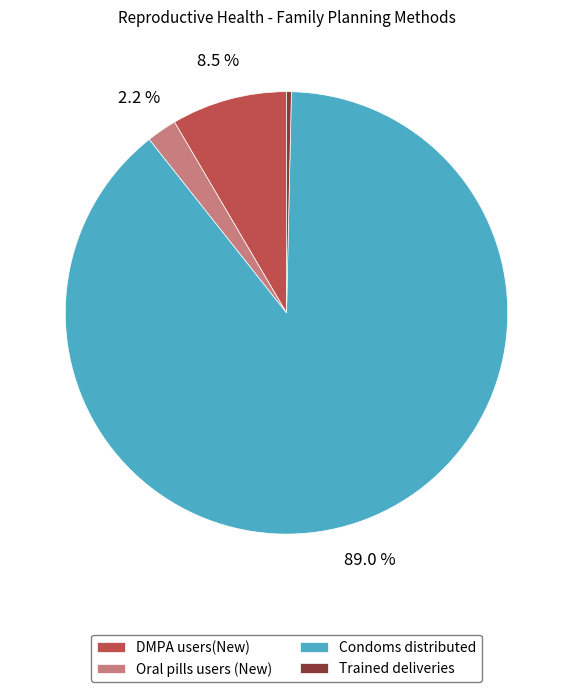

Count the number of slices in the pie.

4